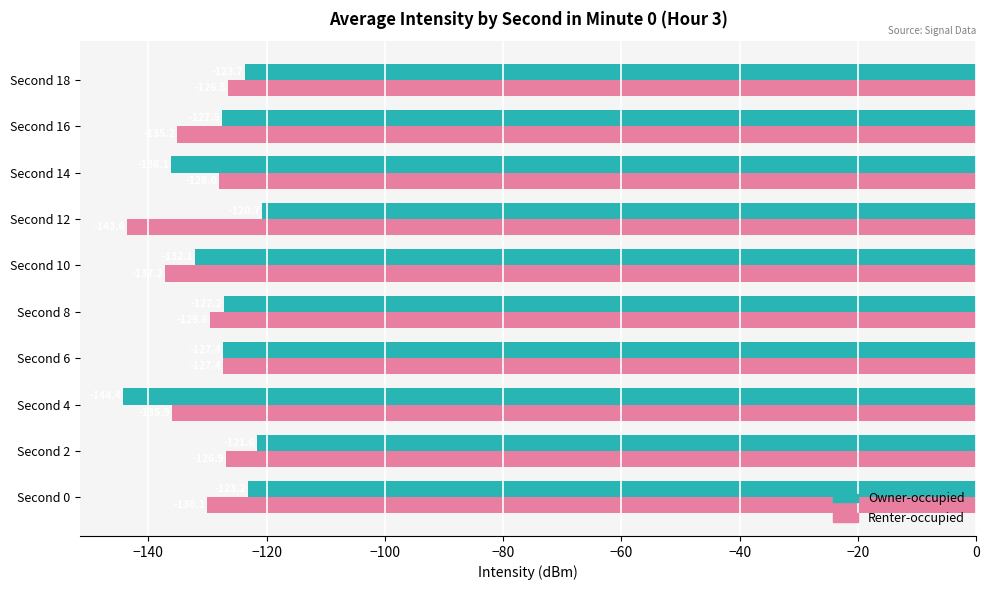

What is the average value of the Renter-occupied series?

-132.0